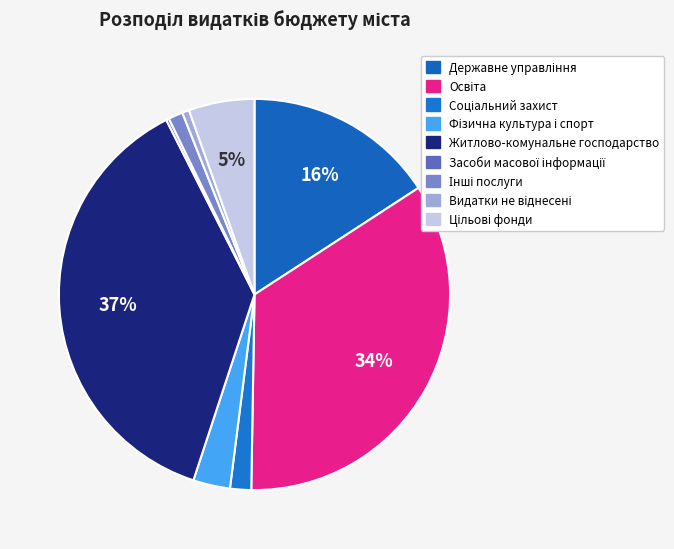

What percentage is NOT represented by Засоби масової інформації?

99.8%